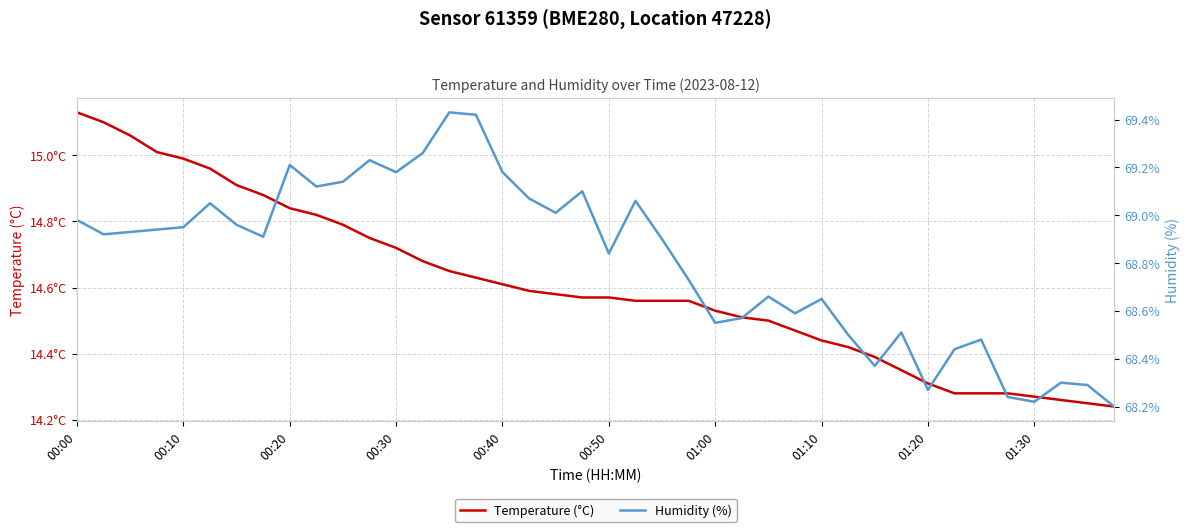

At 00:50, list the series in order from largest to smallest.

Humidity (%), Temperature (°C)